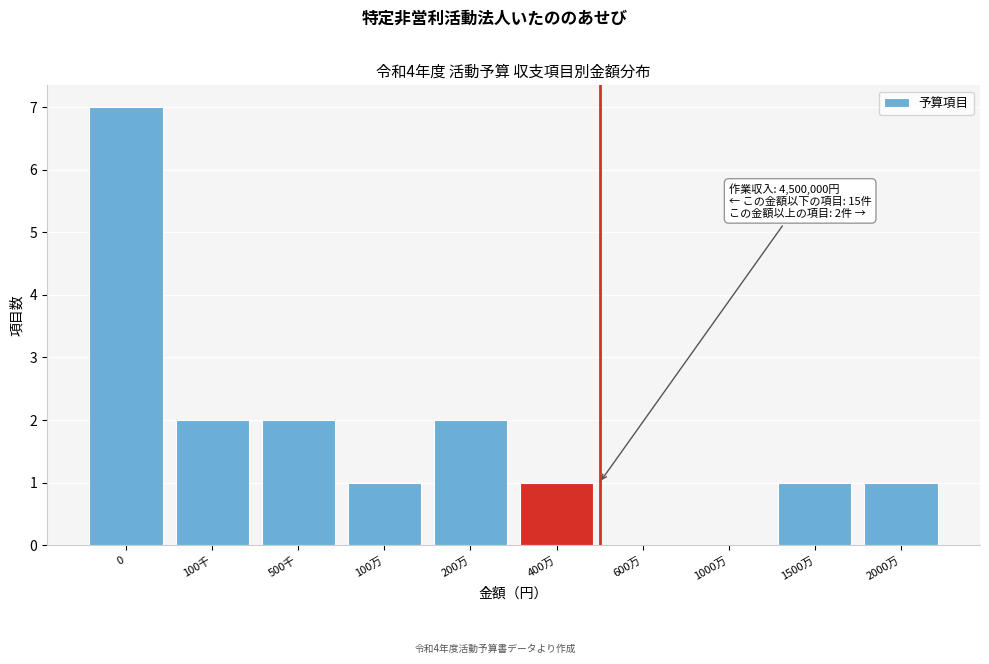

Reading left to right, what are all the values shown in this chart?

0=7	100千=2	500千=2	100万=1	200万=2	400万=1	600万=0	1000万=0	1500万=1	2000万=1